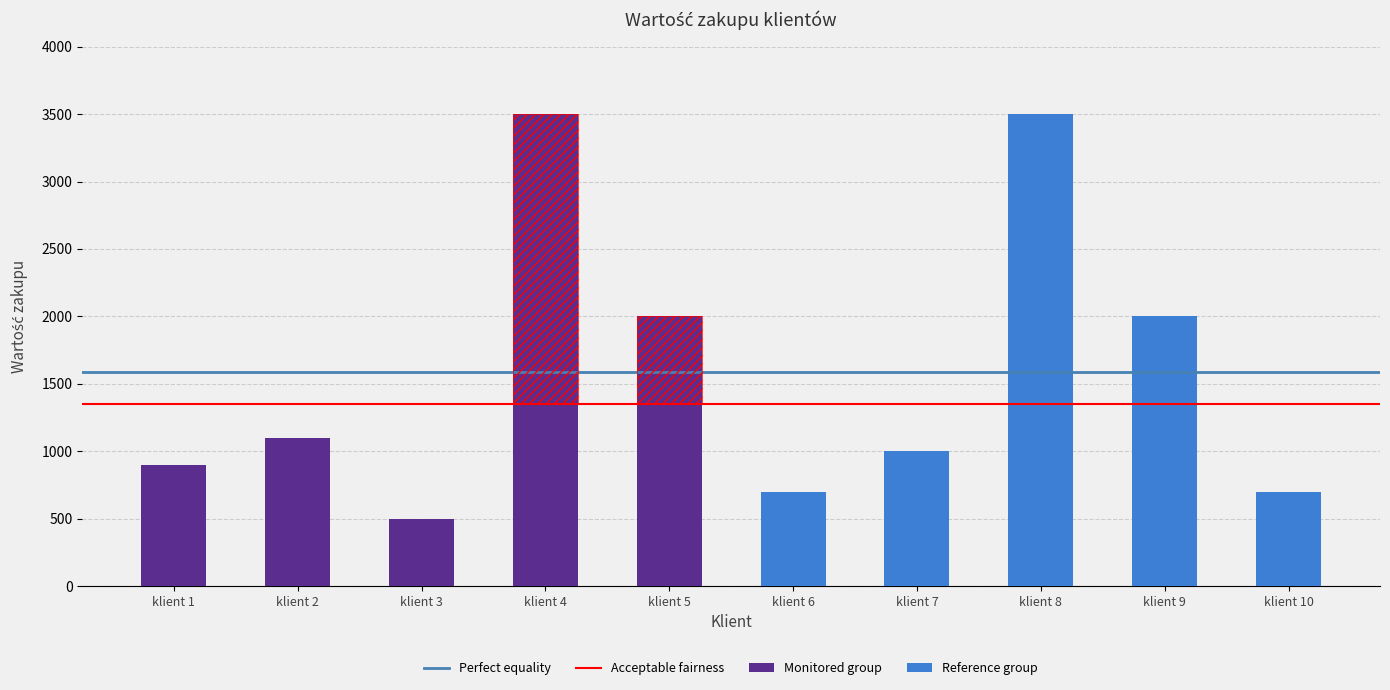

List the labels in order of value, smallest first.

klient 3, klient 6, klient 10, klient 1, klient 7, klient 2, klient 5, klient 9, klient 4, klient 8